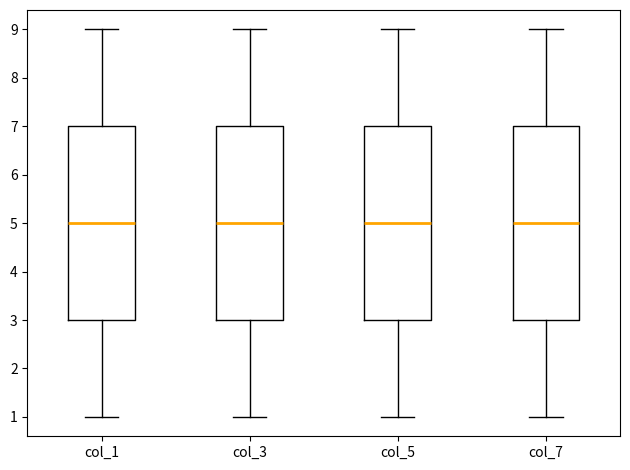

Reading left to right, read every box against the y-axis: the position of its median line, the range the box covers, and the ends of its whiskers. The values are not printed on the chart, so give them approximately, as read against the axis.

col_1: median 5, box 3 to 7, whiskers 1 to 9
col_3: median 5, box 3 to 7, whiskers 1 to 9
col_5: median 5, box 3 to 7, whiskers 1 to 9
col_7: median 5, box 3 to 7, whiskers 1 to 9